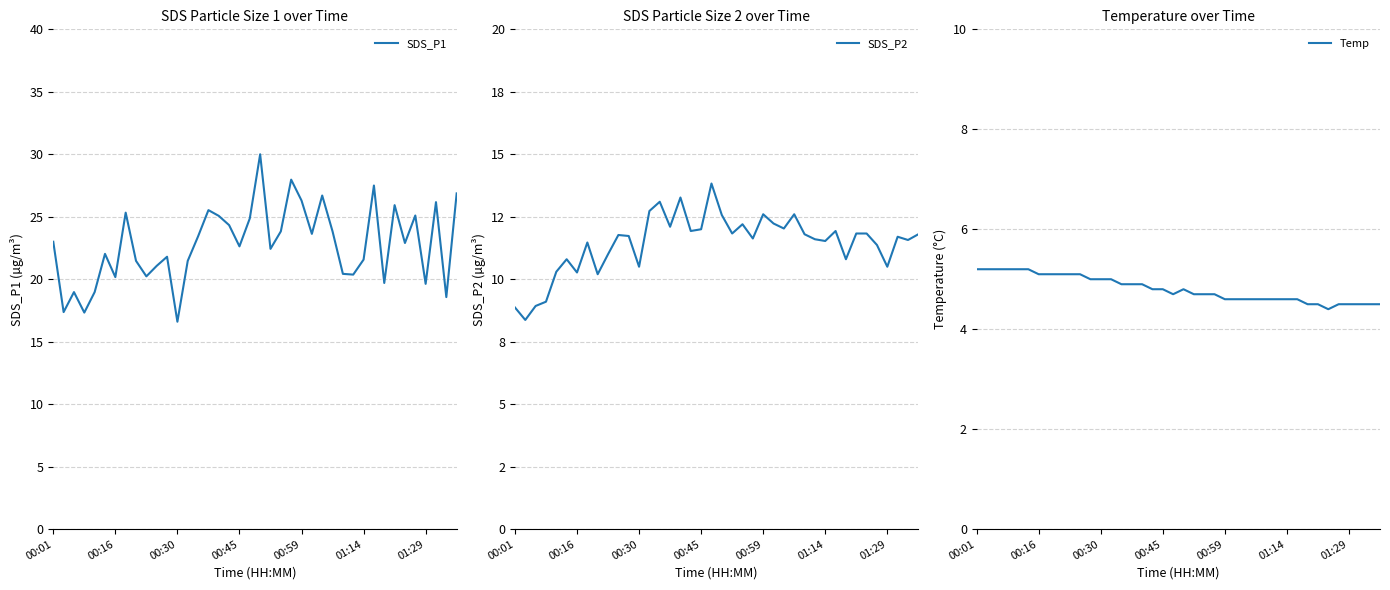

What is the spread (max minus min) of values at 15?

20.6